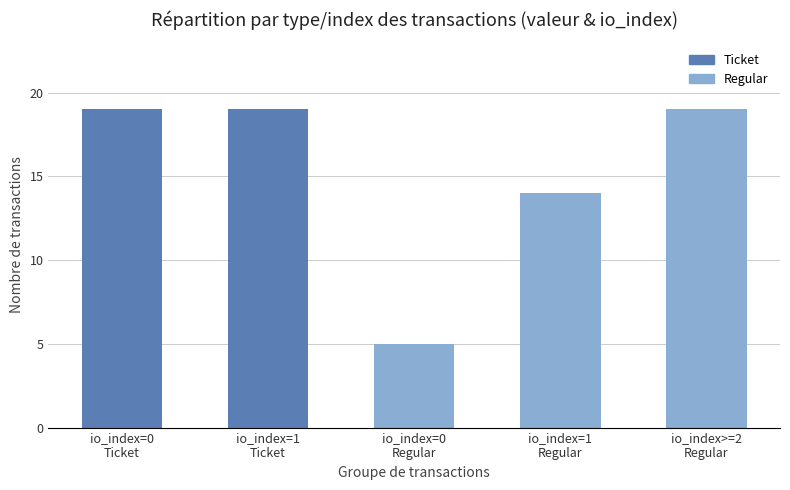

What is the minimum value shown in the chart?

5